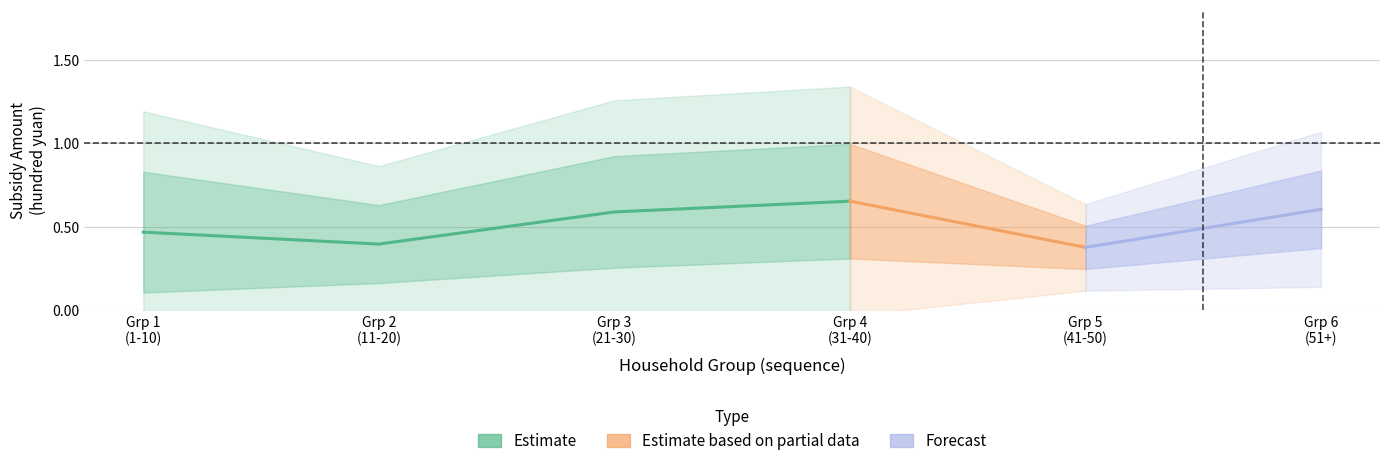

How many distinct data groups are displayed?

3